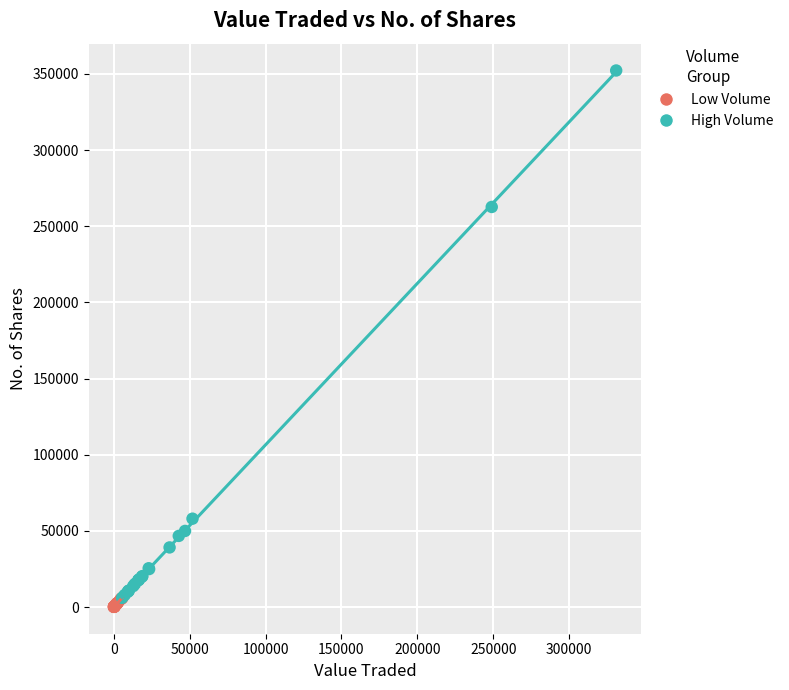

Which series reaches the minimum Y coordinate?

Low Volume